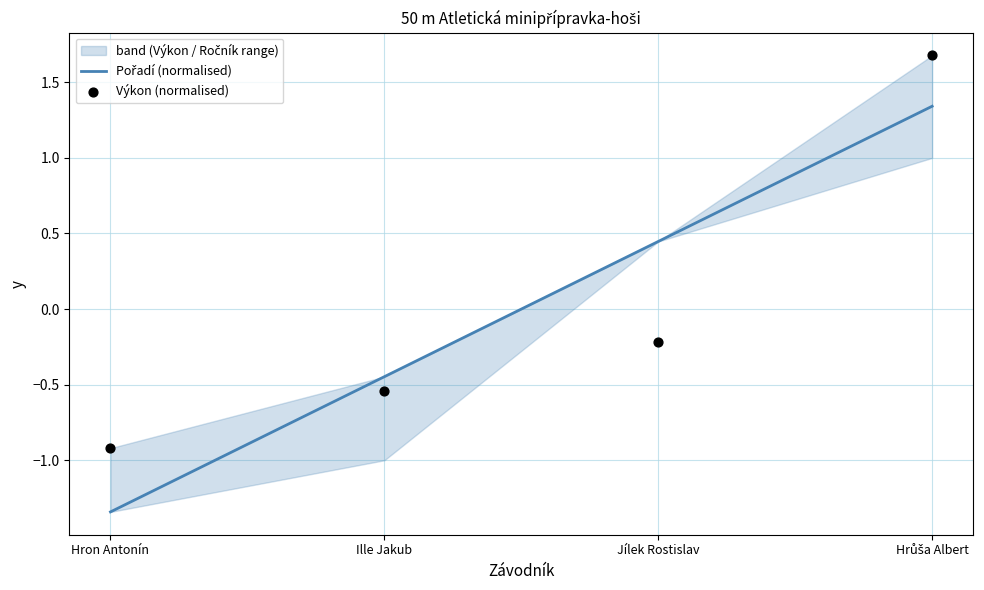

Is the value of Výkon (normalised) at Hron Antonín greater than the value of Pořadí (normalised) at Hron Antonín?

Yes